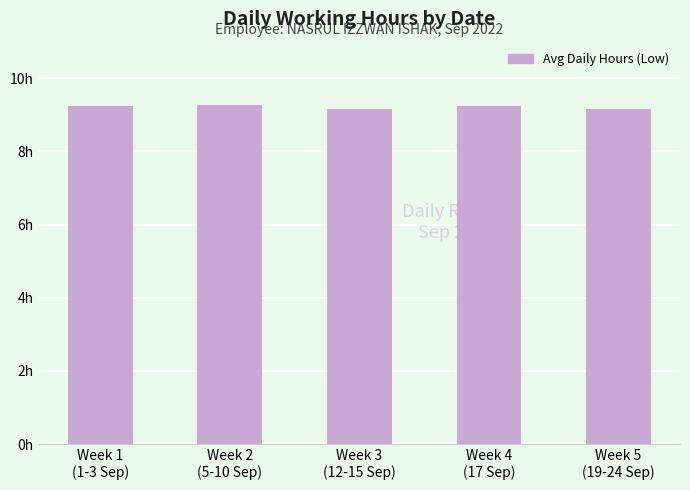

Which category has the highest value across all series?

Week 2
(5-10 Sep)